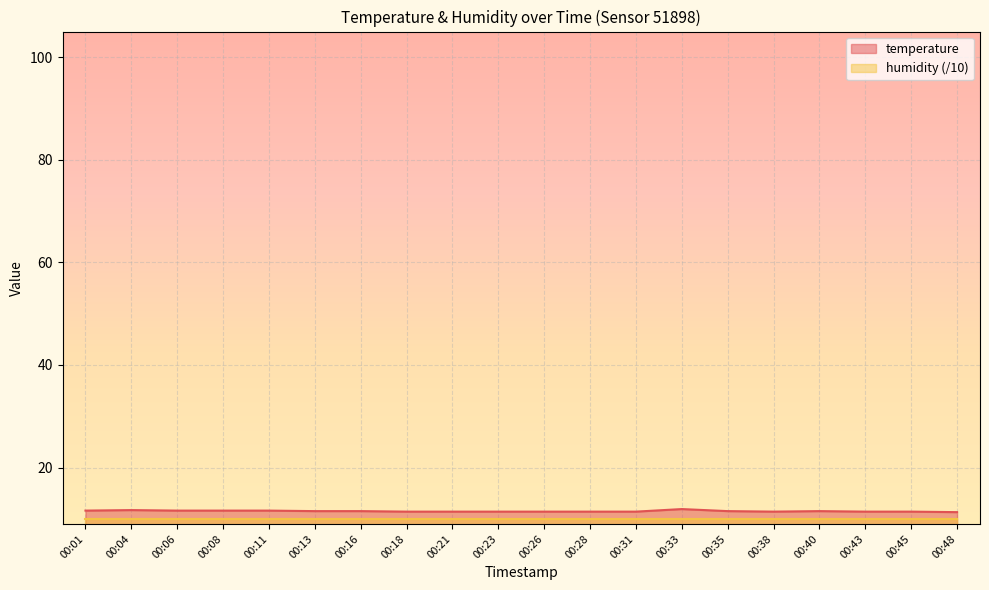

What is the smallest value displayed?

10.0